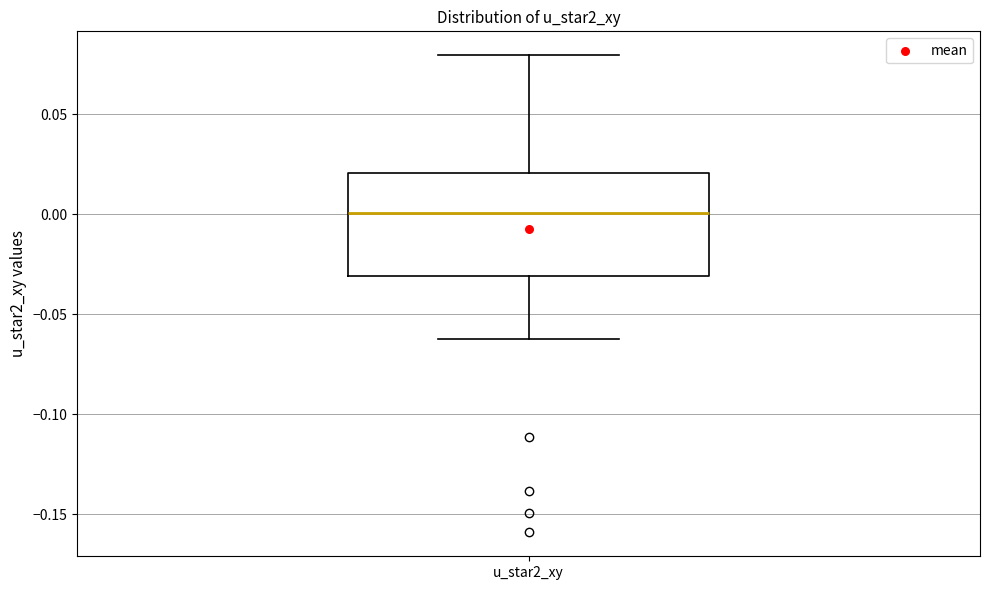

Read this box plot against the y-axis: the position of the median line, the range covered by the box, and the ends of both whiskers. The values are not printed on the chart, so give them approximately, as read against the axis.

median 0.00, box -0.03 to 0.02, whiskers -0.06 to 0.08